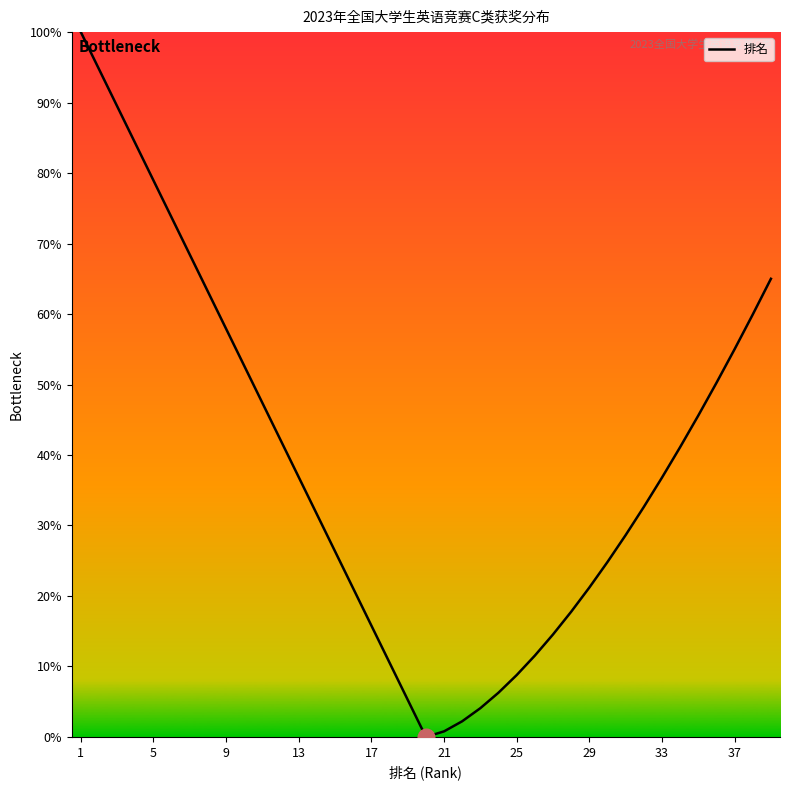

What is the maximum value shown in the chart?

100.0